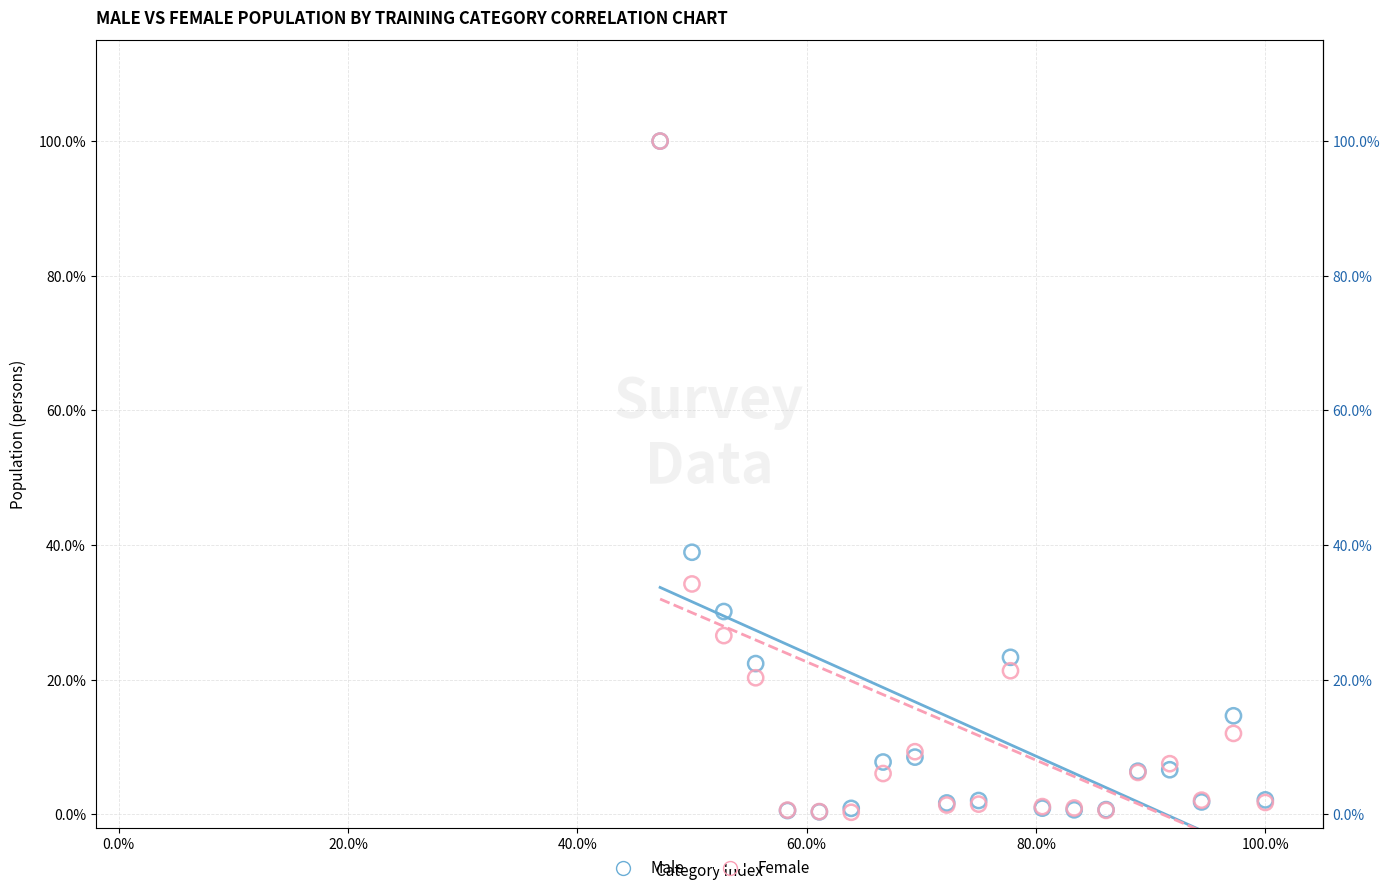

What are all the series names shown in the legend?

Male, Female